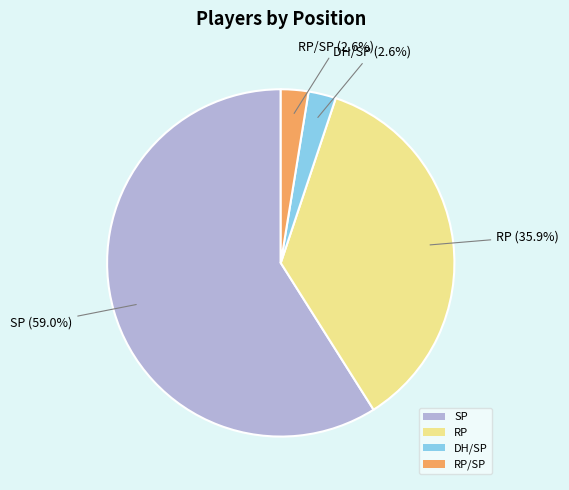

Combined, what portion of the pie is SP and RP/SP?

61.5%